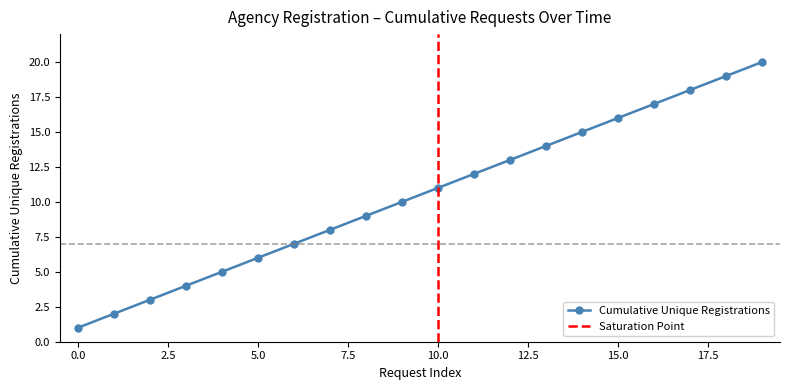

What is the value of the 2nd point from the left?

2